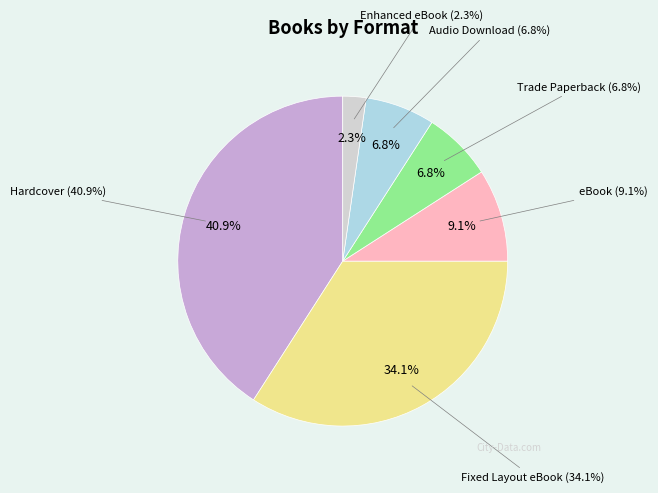

Does any single category account for the majority?

No